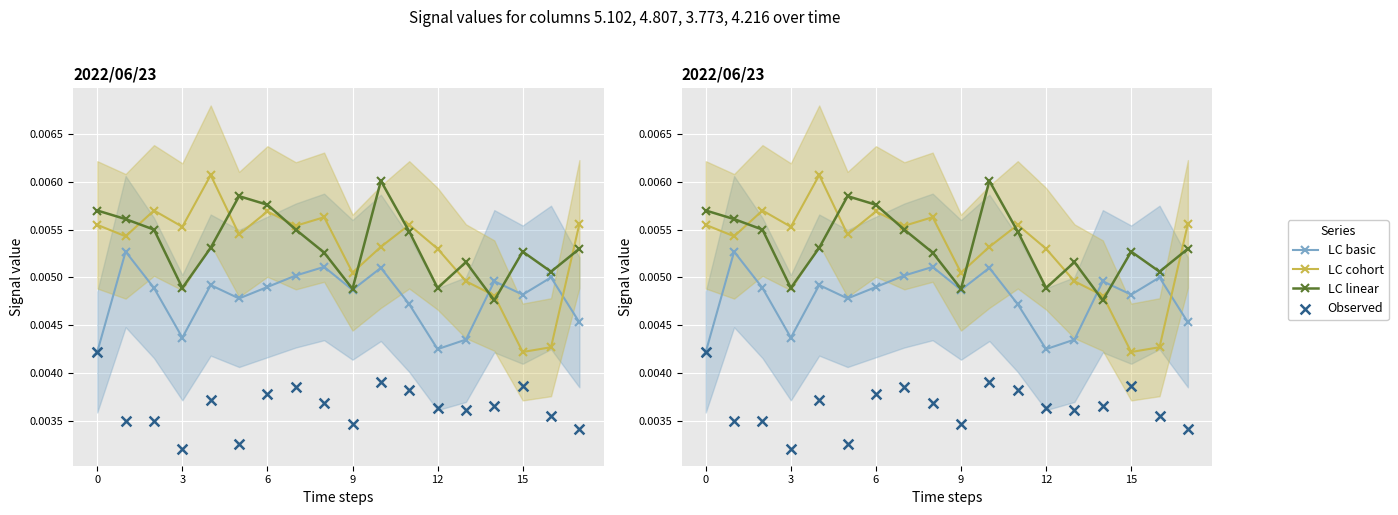

Which series has the largest total across all categories?

LC linear